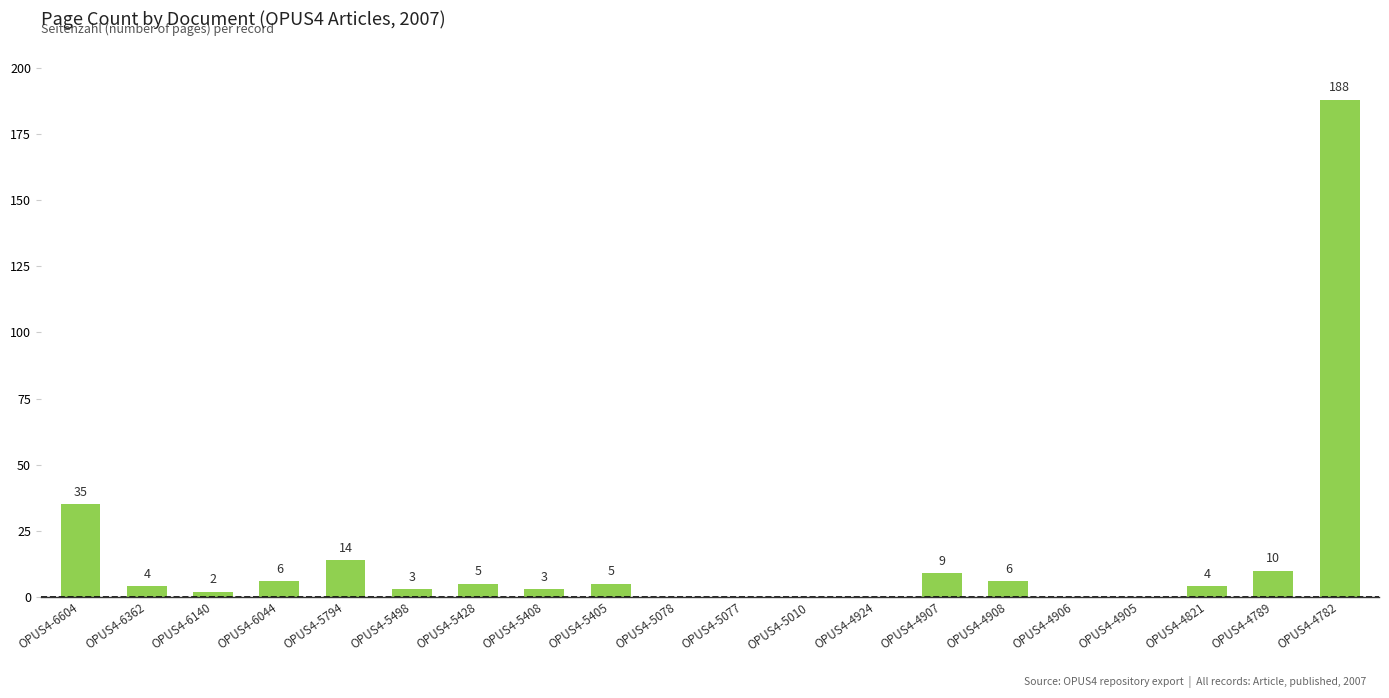

Is it true that the value at OPUS4-4905 is 0?

True